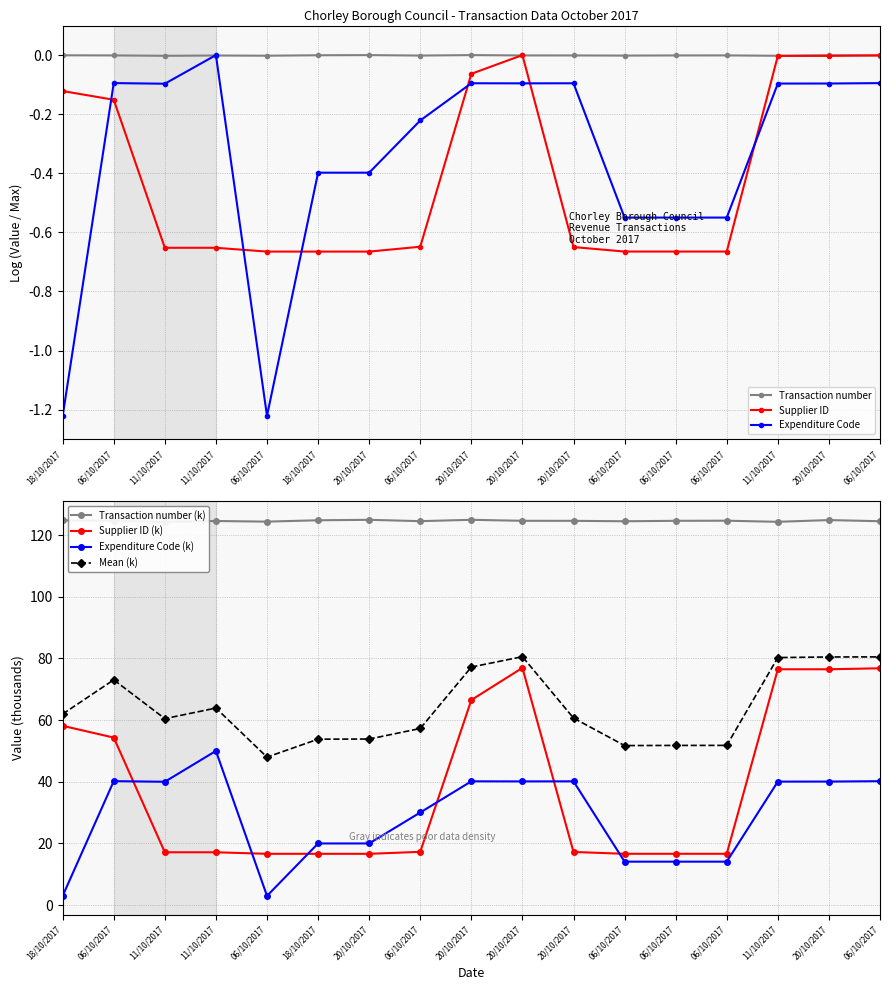

How many intersections are there between Expenditure Code and Supplier ID?

6